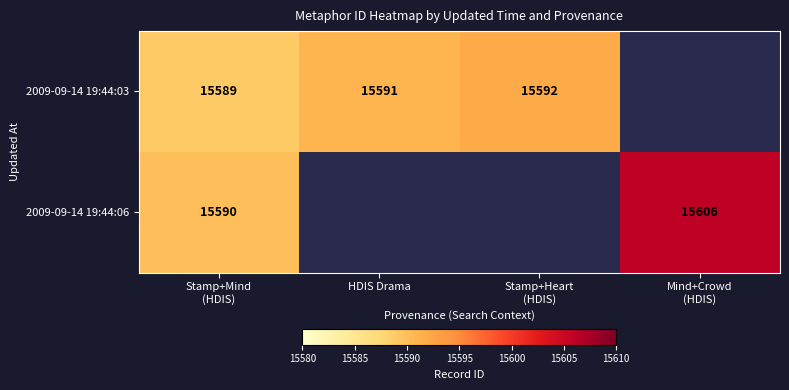

What is the difference between the maximum and minimum values in the 2009-09-14 19:44:06 series?

16.0